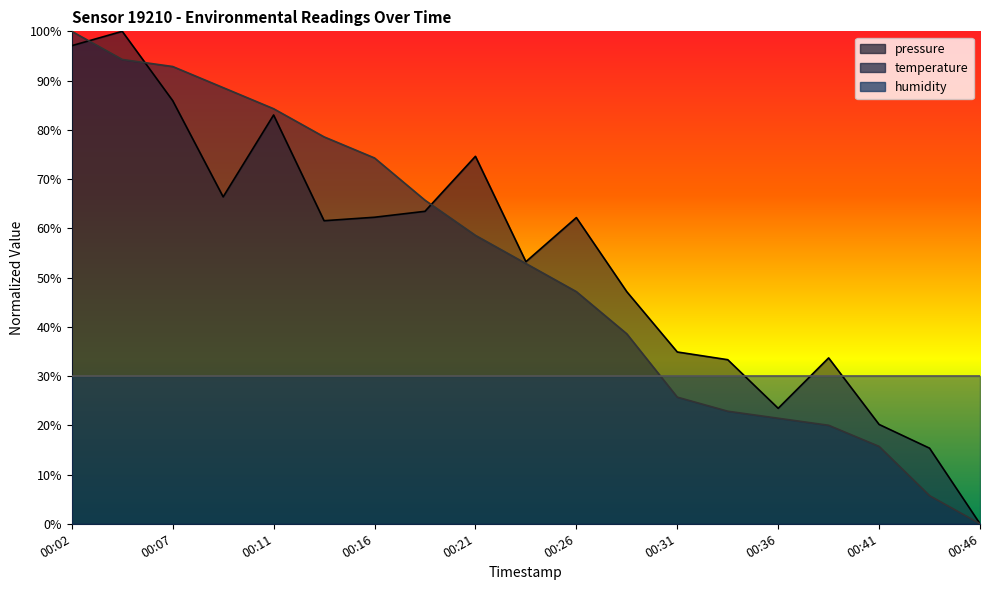

What value does the pressure series have at 00:31?

34.9